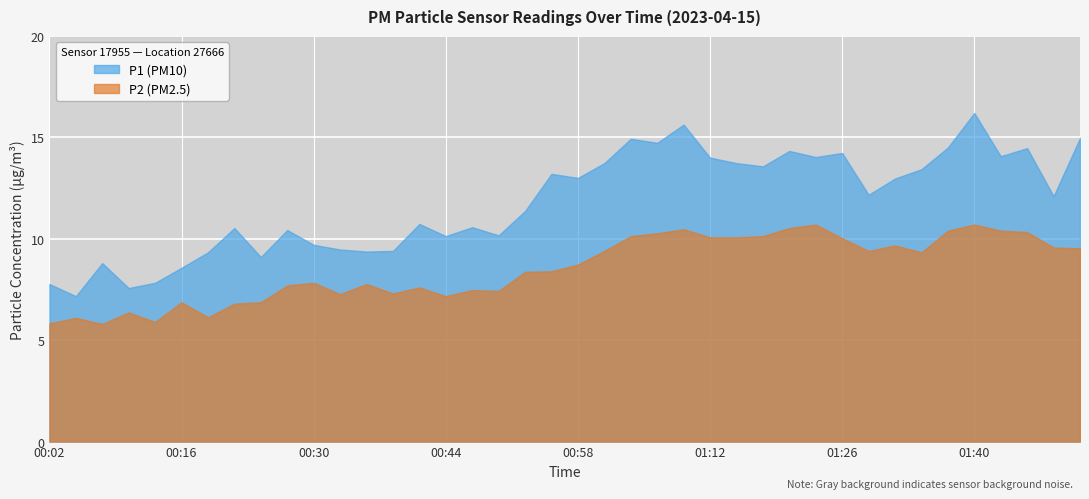

Is the value of P1 at 01:26 greater than the value of P2 at 00:44?

Yes